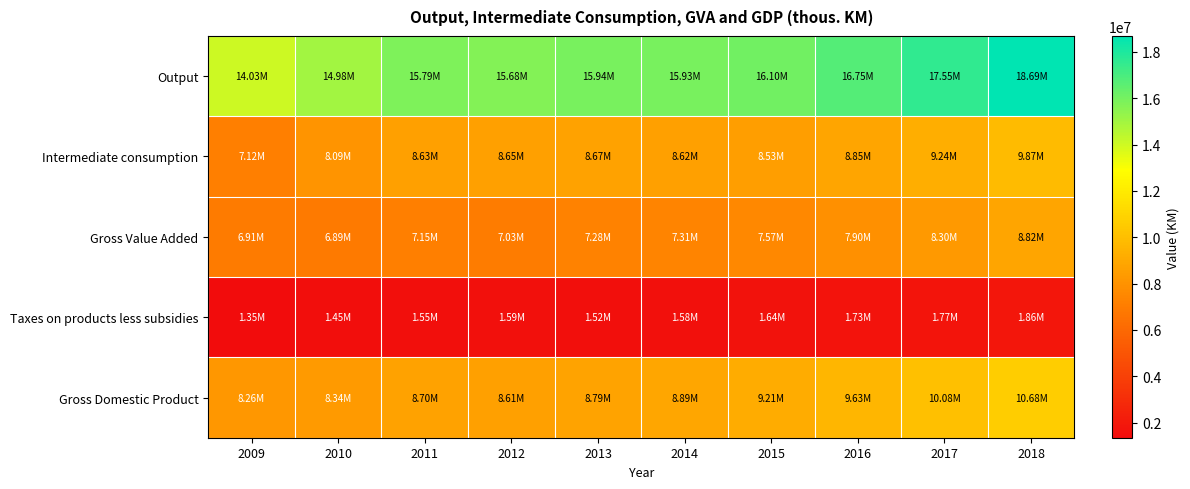

List the series in order of their peak value, lowest first.

Taxes on products less subsidies, Gross Value Added, Intermediate consumption, Gross Domestic Product, Output